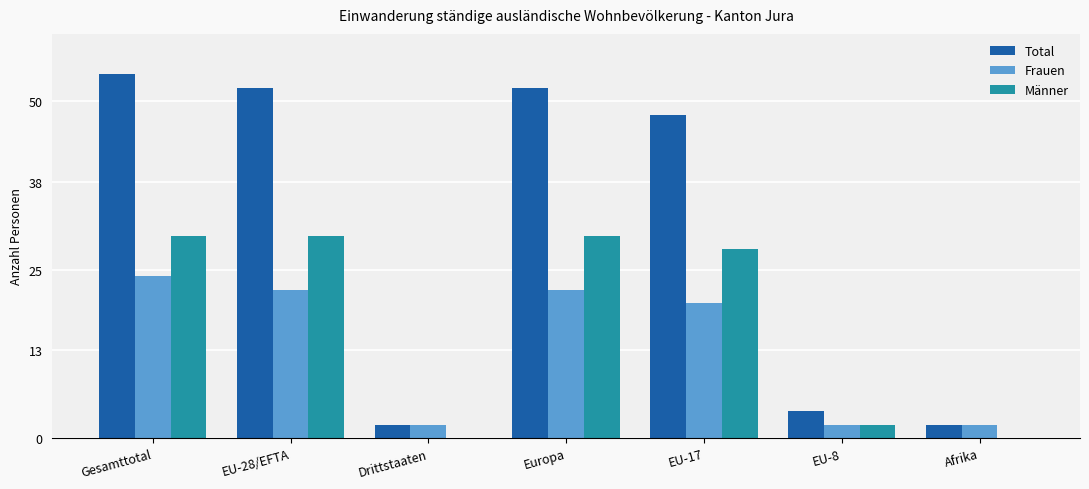

Is the value of Frauen at Europa greater than the value of Männer at Drittstaaten?

Yes